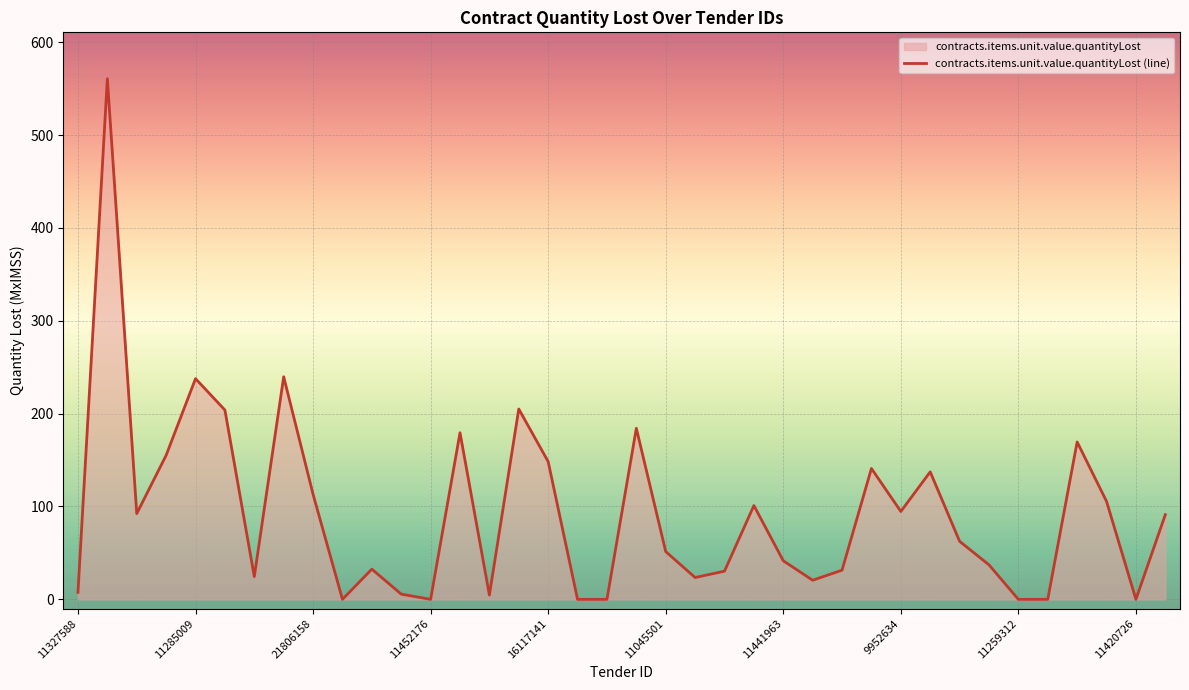

How many categories are shown in the chart?

38